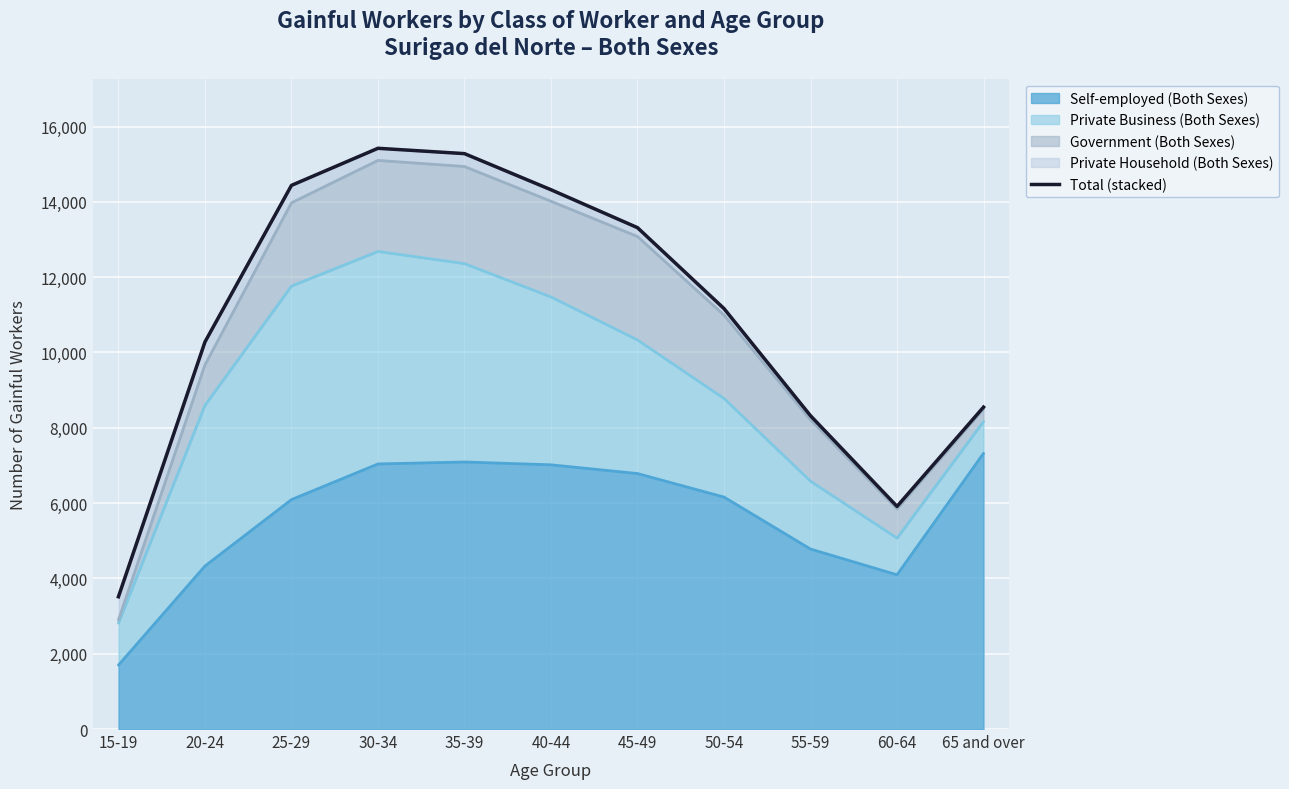

What is the sum of all values?

120519